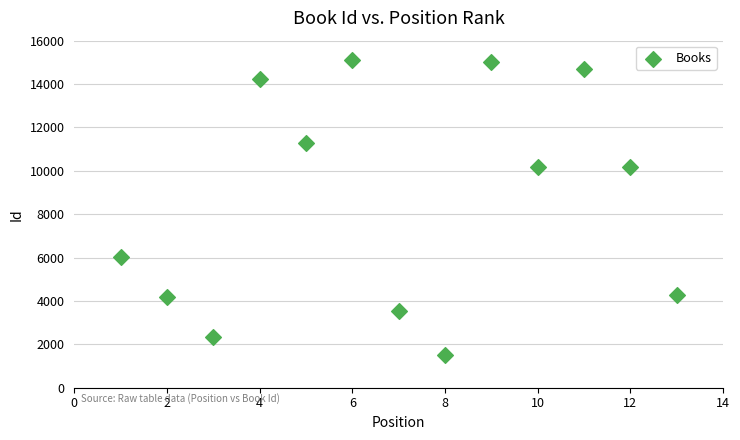

What is the range of X values (max minus min)?

12